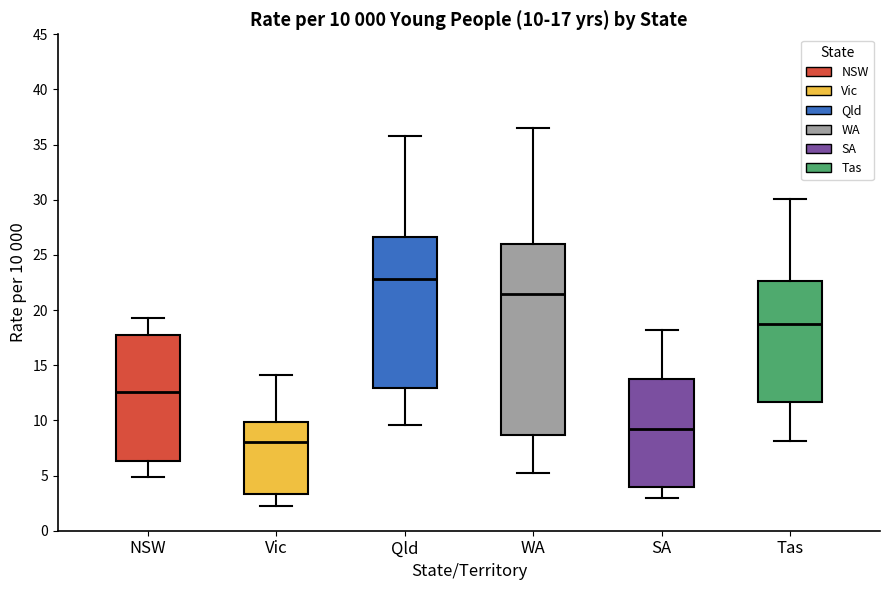

Which box has the lowest median line?

Vic